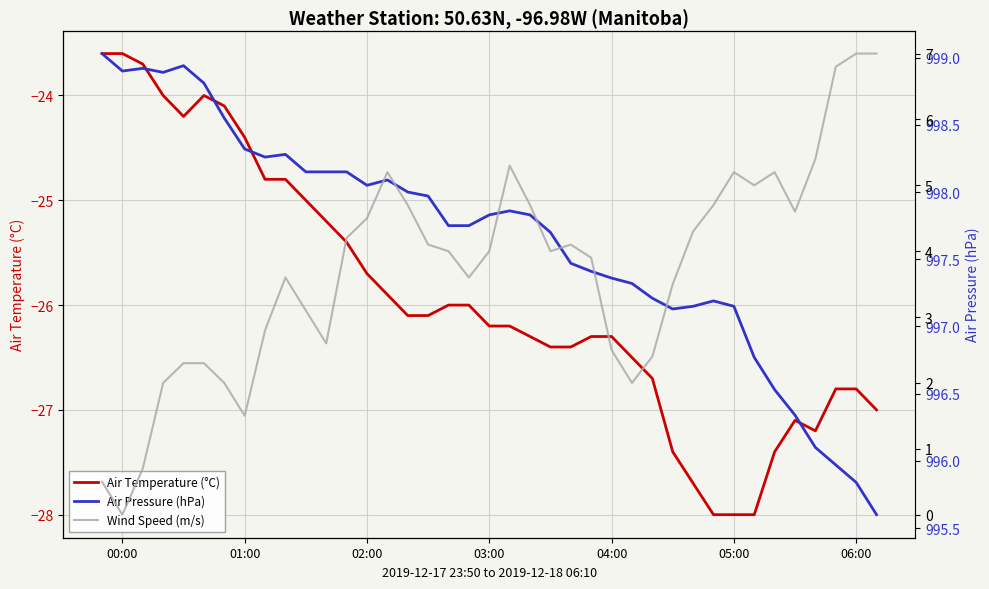

What is the minimum value for Air Temperature (°C)?

-28.0